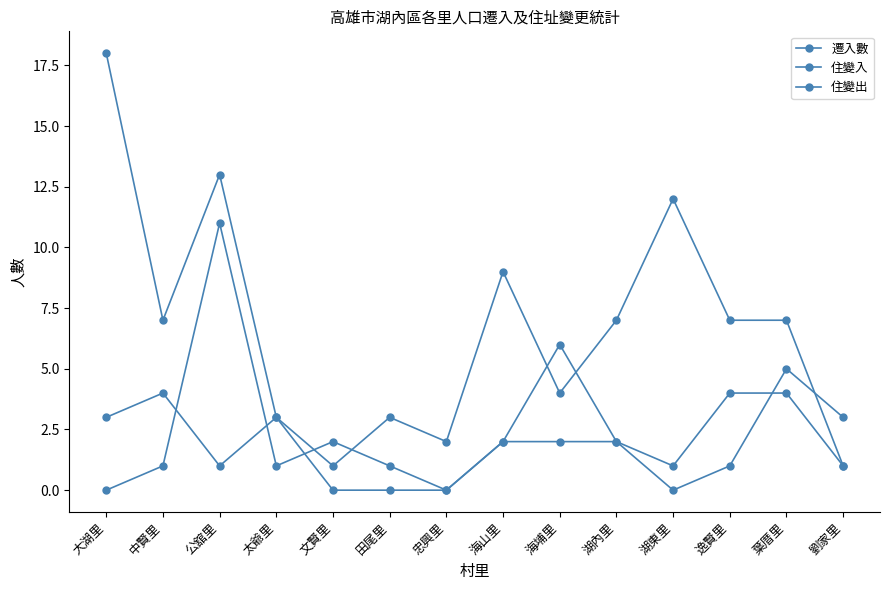

How many intersections are there between 遷入數 and 住變出?

3